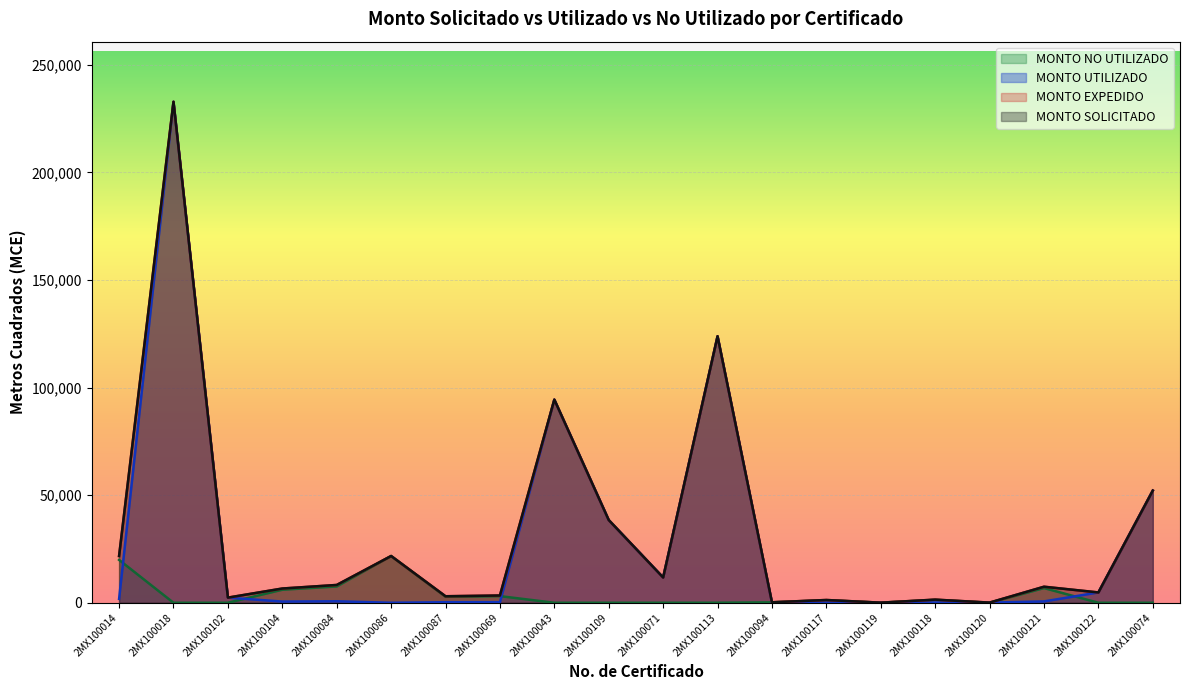

What is the difference between the maximum and second lowest values in the MONTO SOLICITADO series?

232730.0